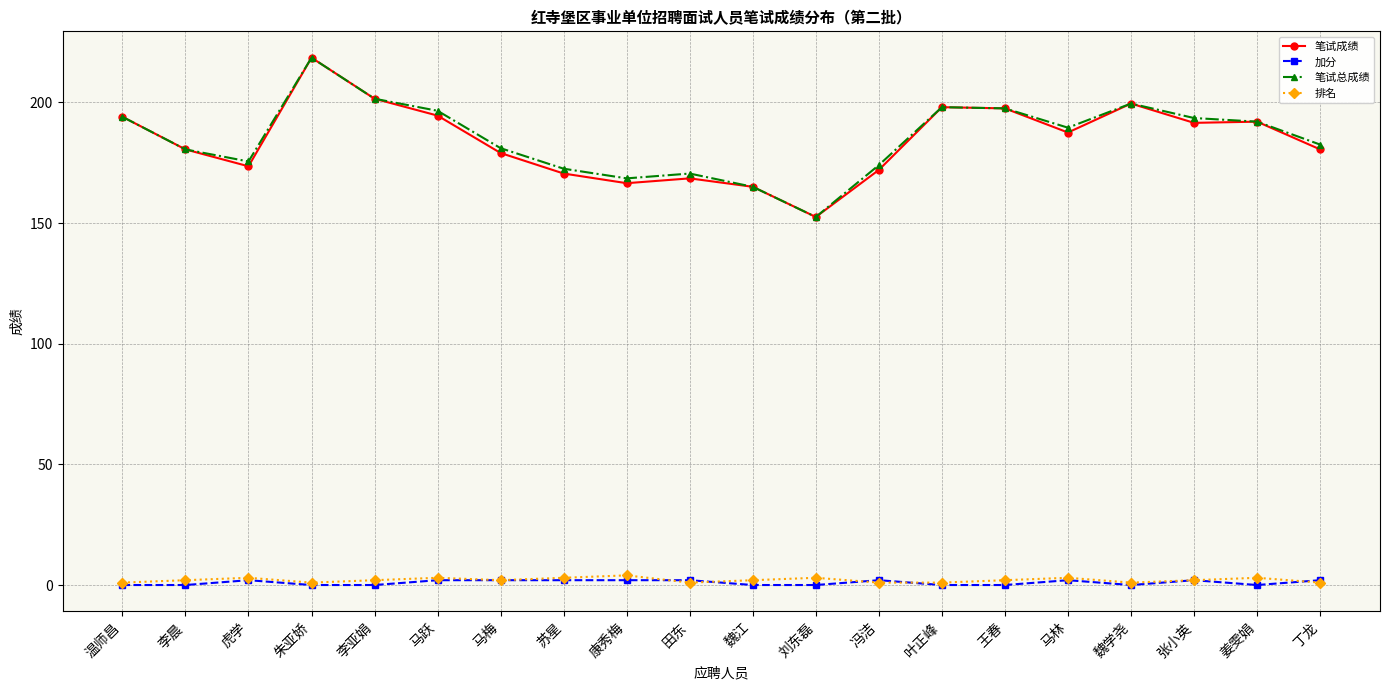

What is the total value across all series at 马林?

382.0